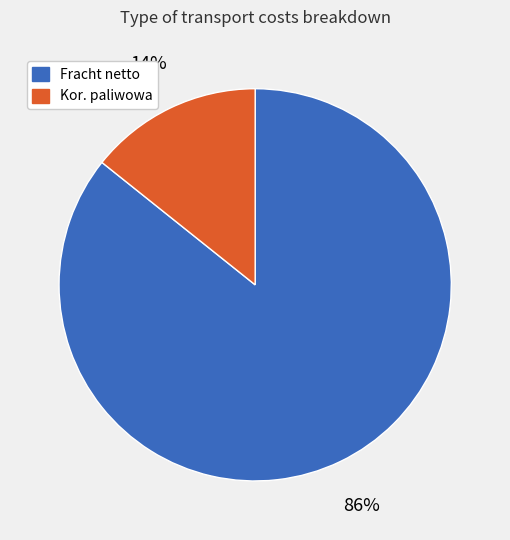

How many segments does this pie chart have?

2